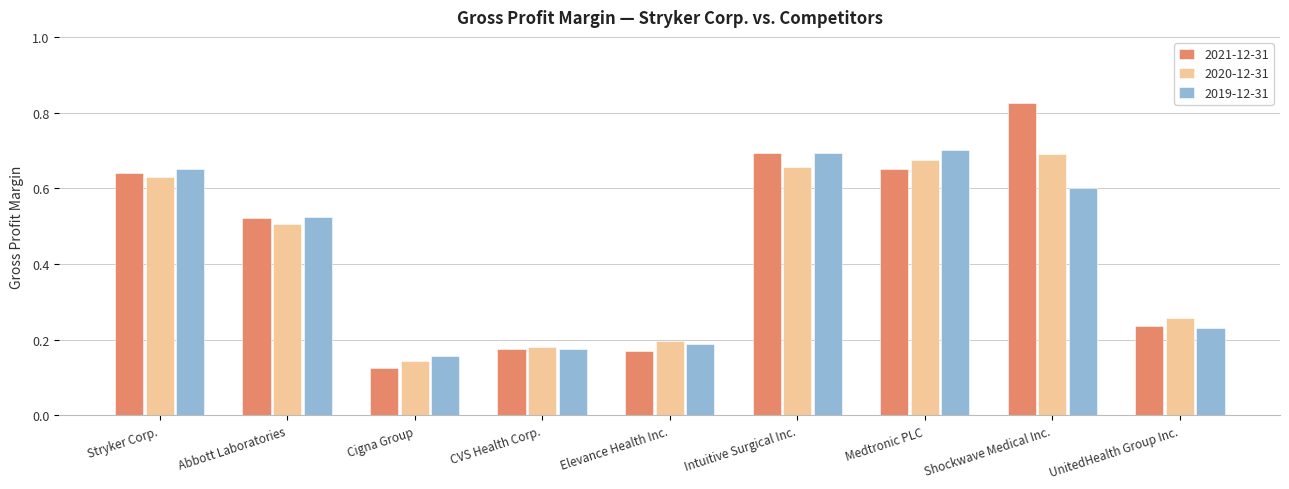

At Shockwave Medical Inc., list the series in order from largest to smallest.

2021-12-31, 2020-12-31, 2019-12-31